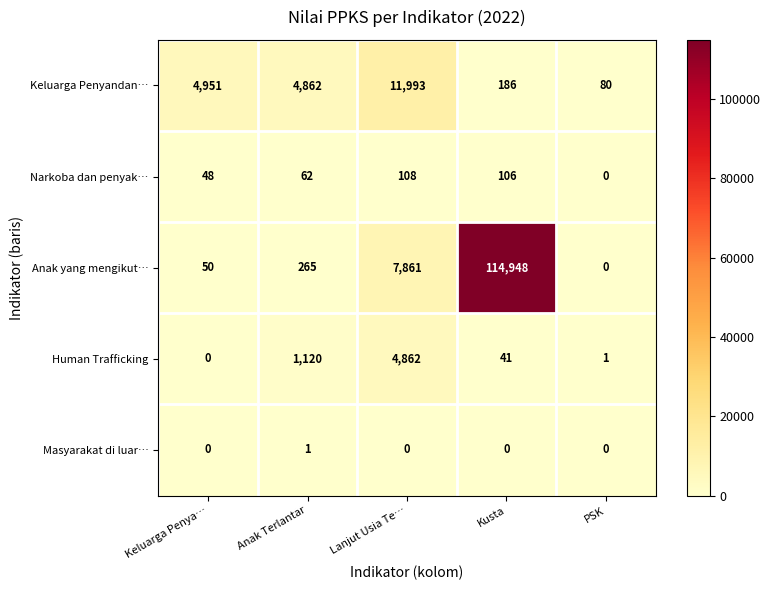

How many distinct data groups are displayed?

5